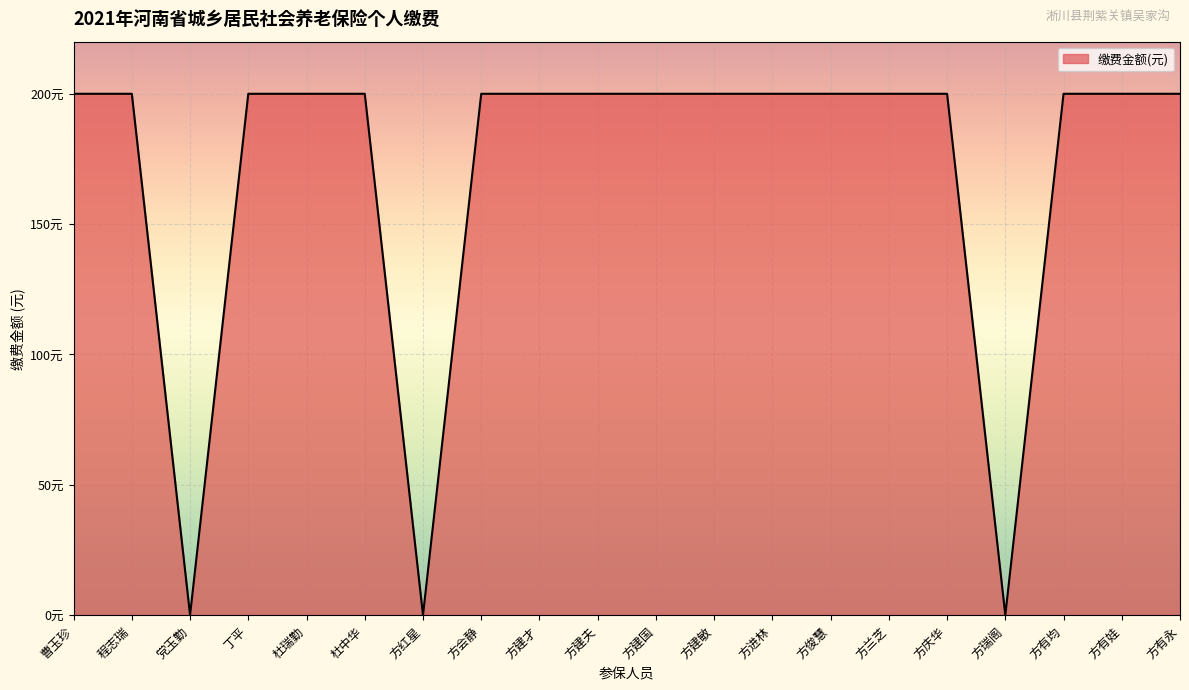

List the labels in order of value, largest first.

曹玉珍, 程志瑞, 丁平, 杜瑞勤, 杜中华, 方会静, 方建才, 方建夫, 方建国, 方建敏, 方进林, 方俊慧, 方兰芝, 方庆华, 方有均, 方有娃, 方有永, 党玉勤, 方红星, 方瑞阁